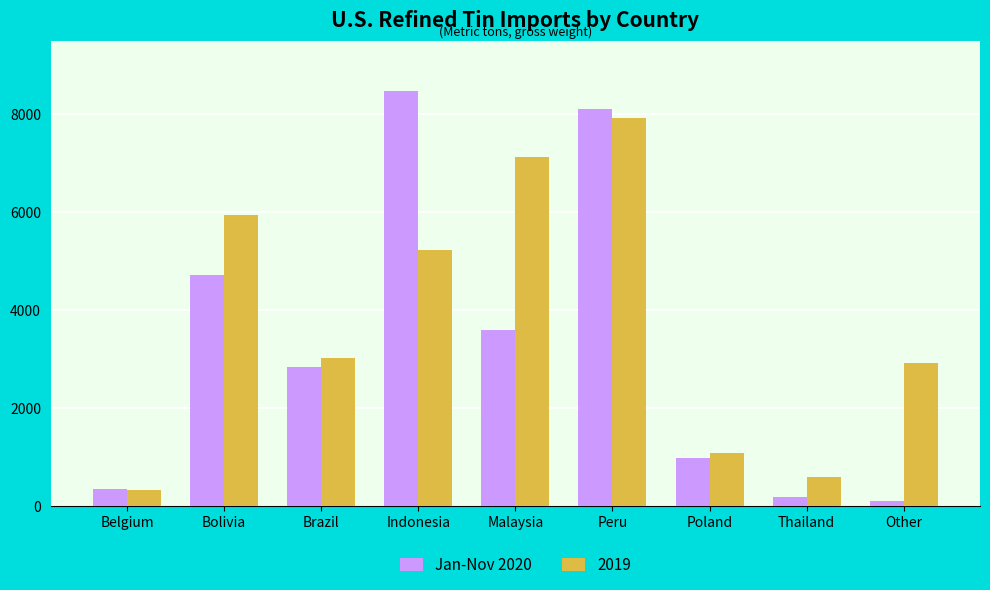

Which series has the largest range (max minus min)?

Jan-Nov 2020